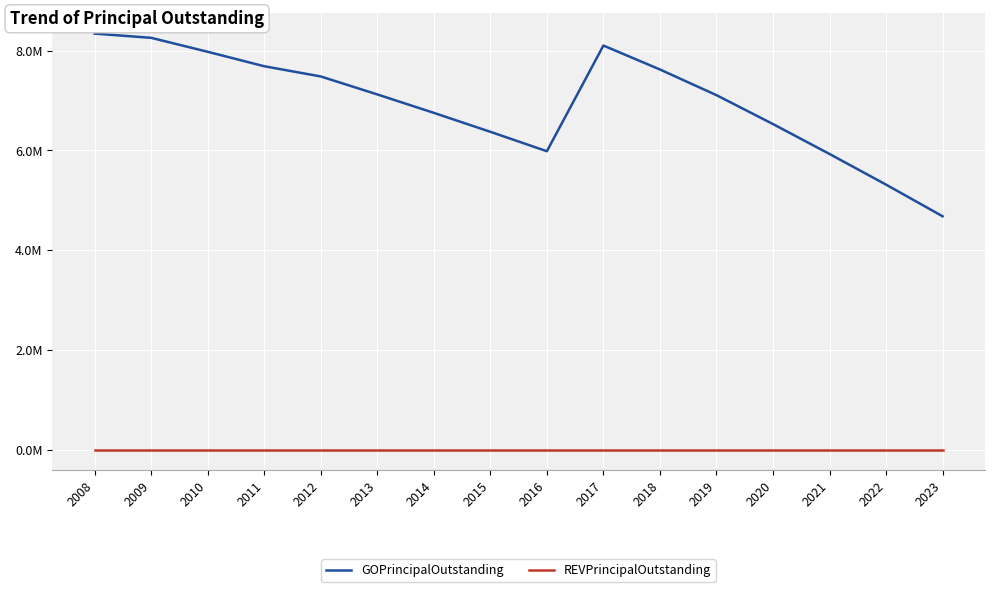

At which label does GOPrincipalOutstanding reach its minimum?

2023